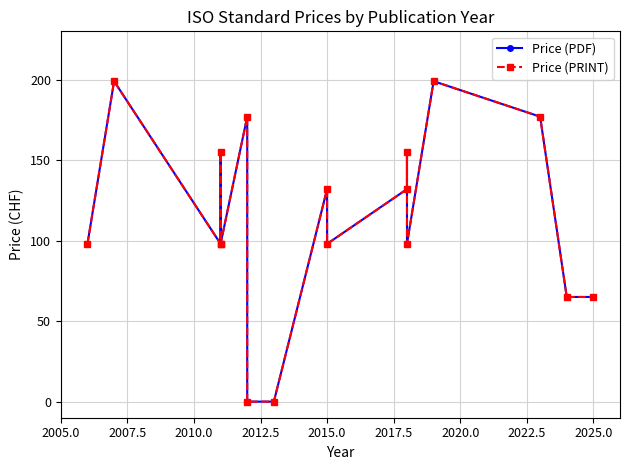

What is the sum of all Price (PRINT) values?

1946